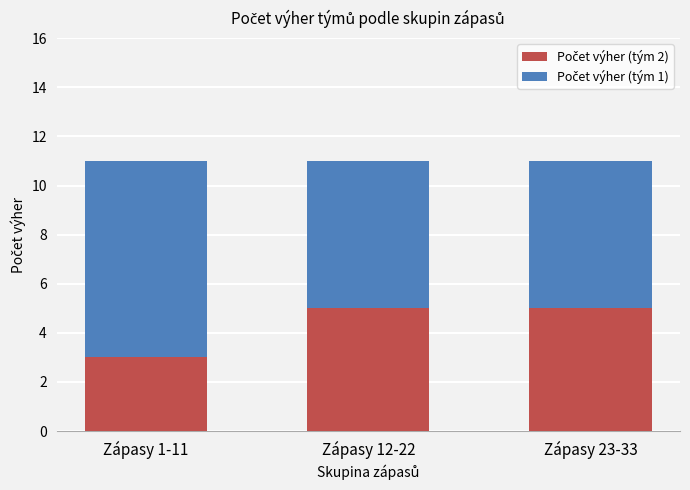

What is the total value across all series at Zápasy 23-33?

11